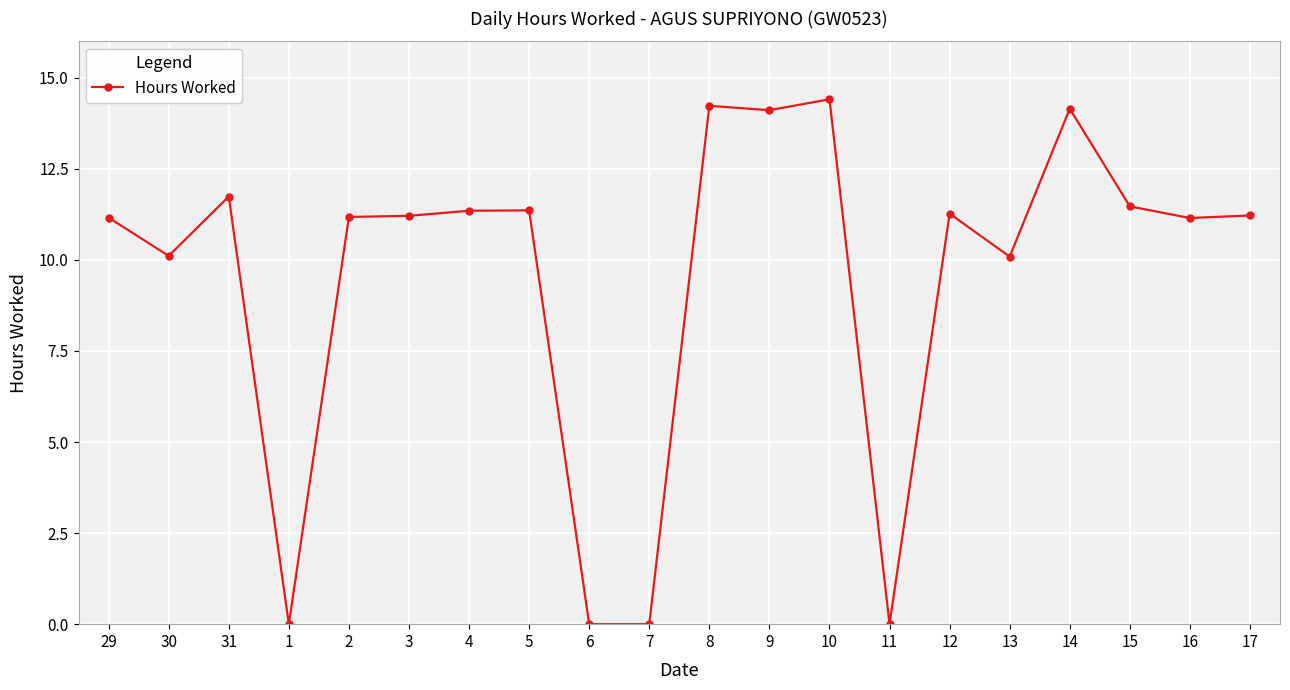

Is it true that the value at 15 is 11.5?

True